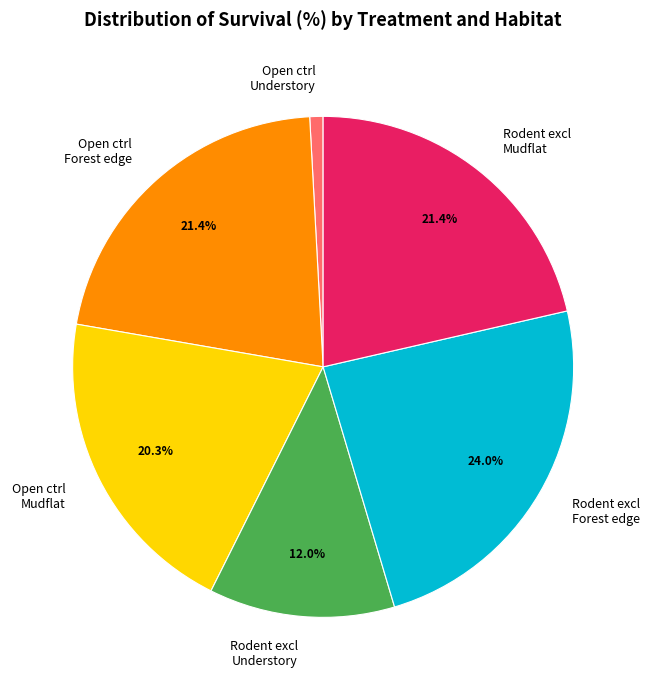

Between Open ctrl Understory and Rodent excl Understory, which is larger?

Rodent excl Understory